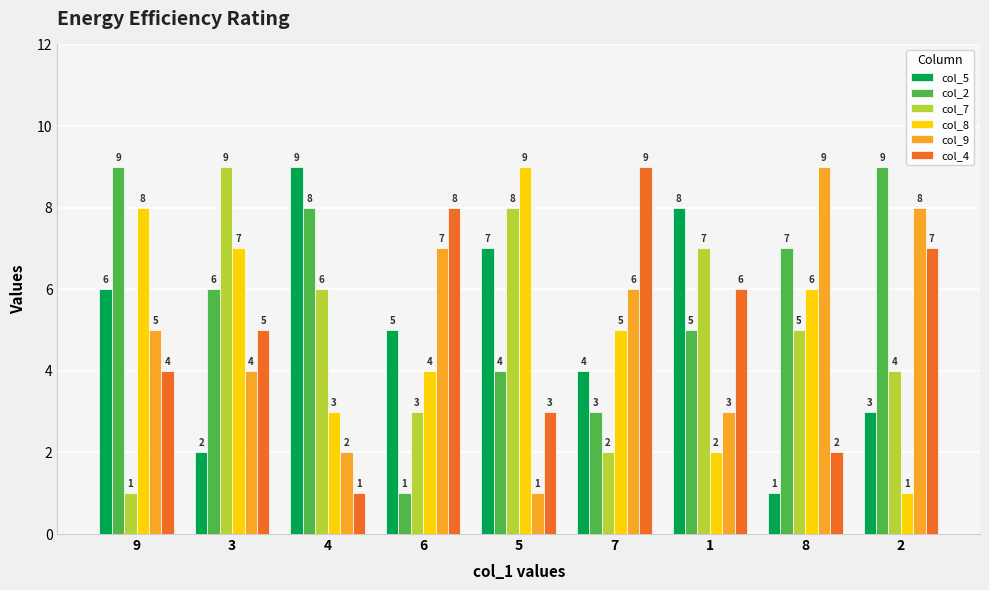

What is the difference between the maximum and minimum values in the col_7 series?

8